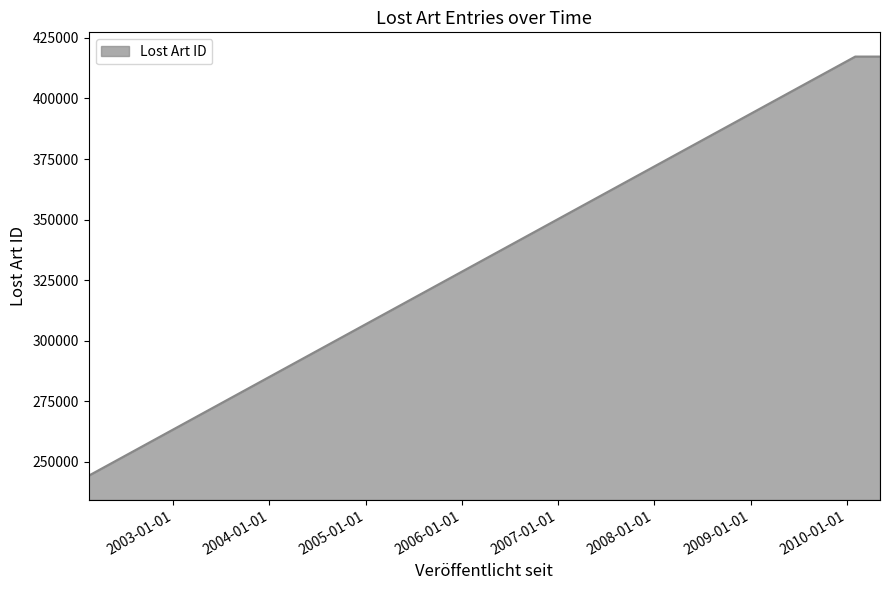

What is the difference between the maximum and minimum values?

172955